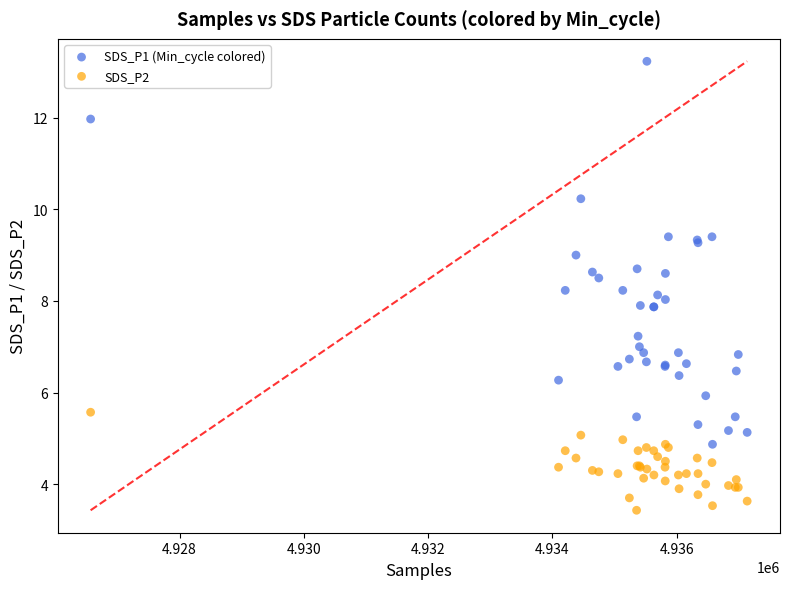

Which series reaches the minimum Y coordinate?

SDS_P2